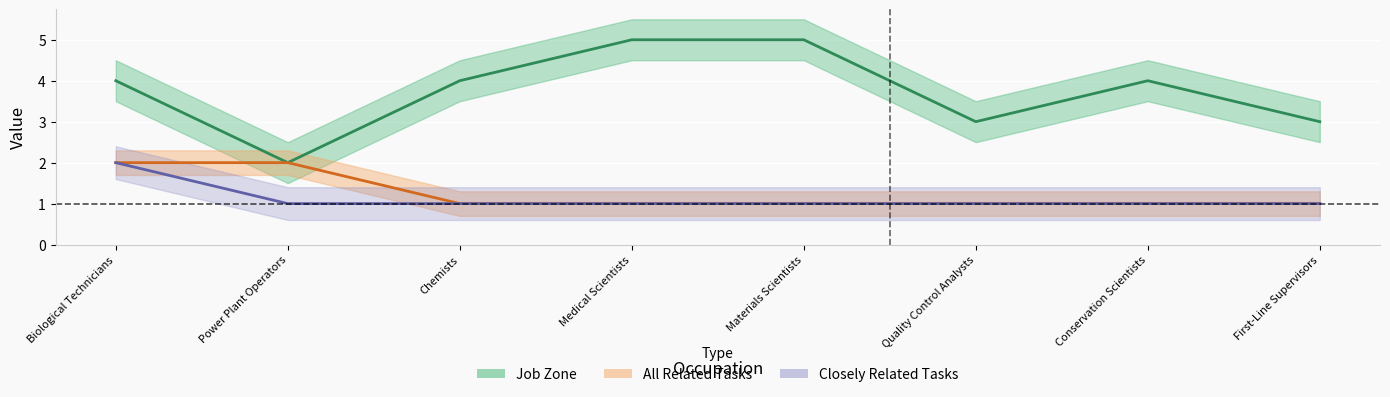

Which category has the lowest value in the Job Zone series?

Power Plant Operators